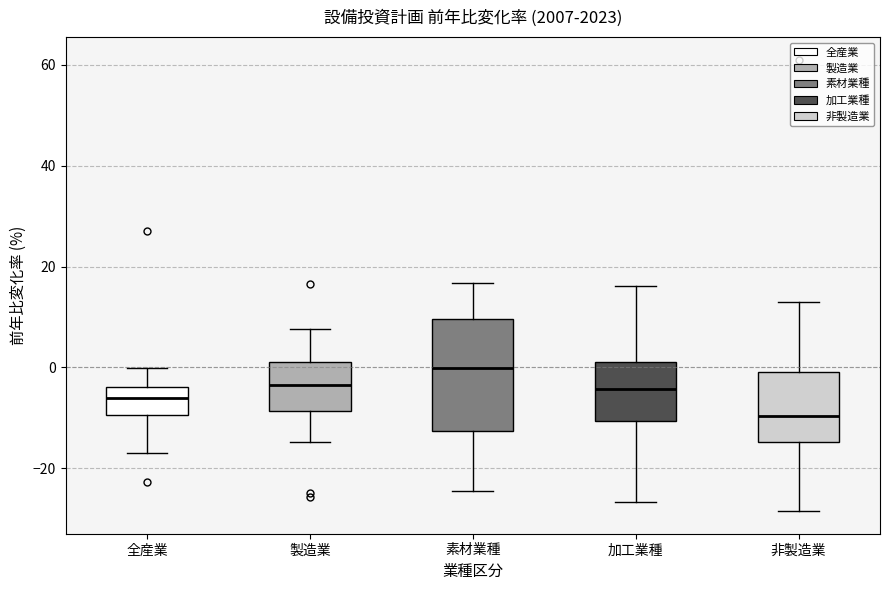

Reading left to right, transcribe this box plot: for each box, give where its median line is, the range the box spans, and where its two whiskers end, as read against the y-axis. The values are not printed on the chart, so give them approximately, as read against the axis.

全産業: median -6, box -10 to -4, whiskers -16 to 0
製造業: median -4, box -8 to 2, whiskers -14 to 8
素材業種: median 0, box -12 to 10, whiskers -24 to 16
加工業種: median -4, box -10 to 2, whiskers -26 to 16
非製造業: median -10, box -14 to 0, whiskers -28 to 12